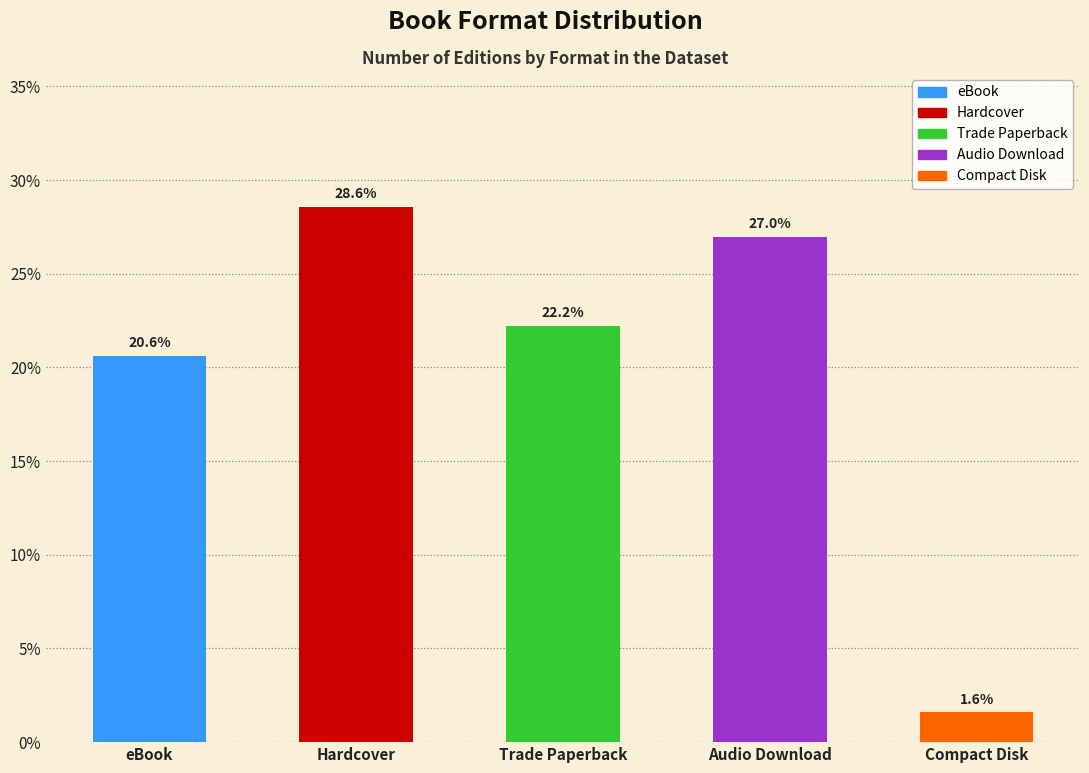

How many data points are less than 22?

2